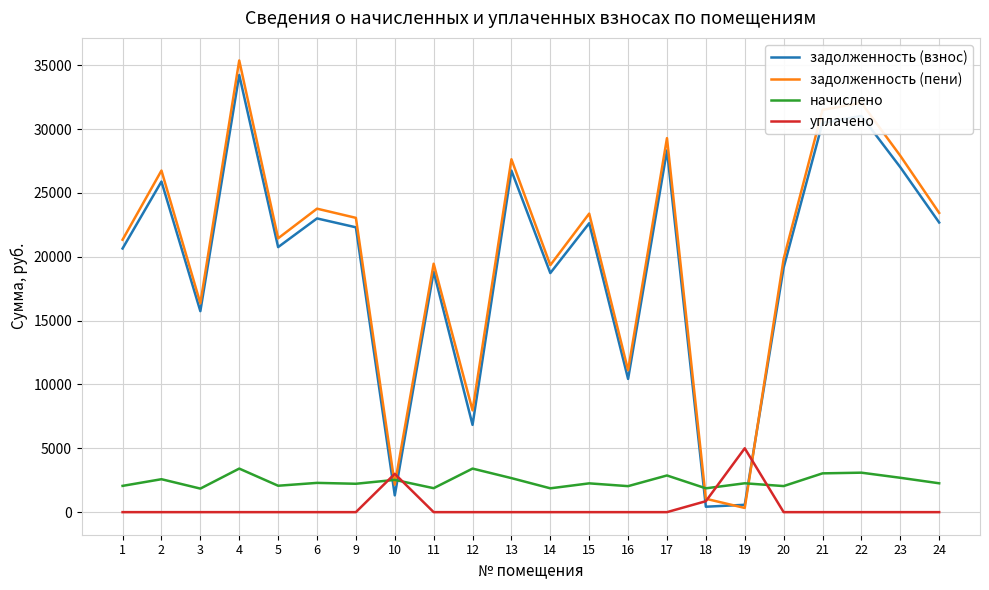

True or false: начислено has a value of 1843.5 at 3.

True